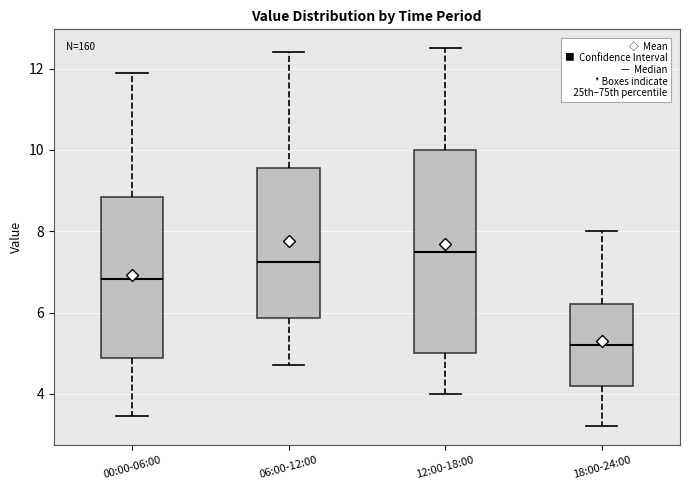

Which box is the tallest, from its lower edge to its upper edge?

12:00-18:00